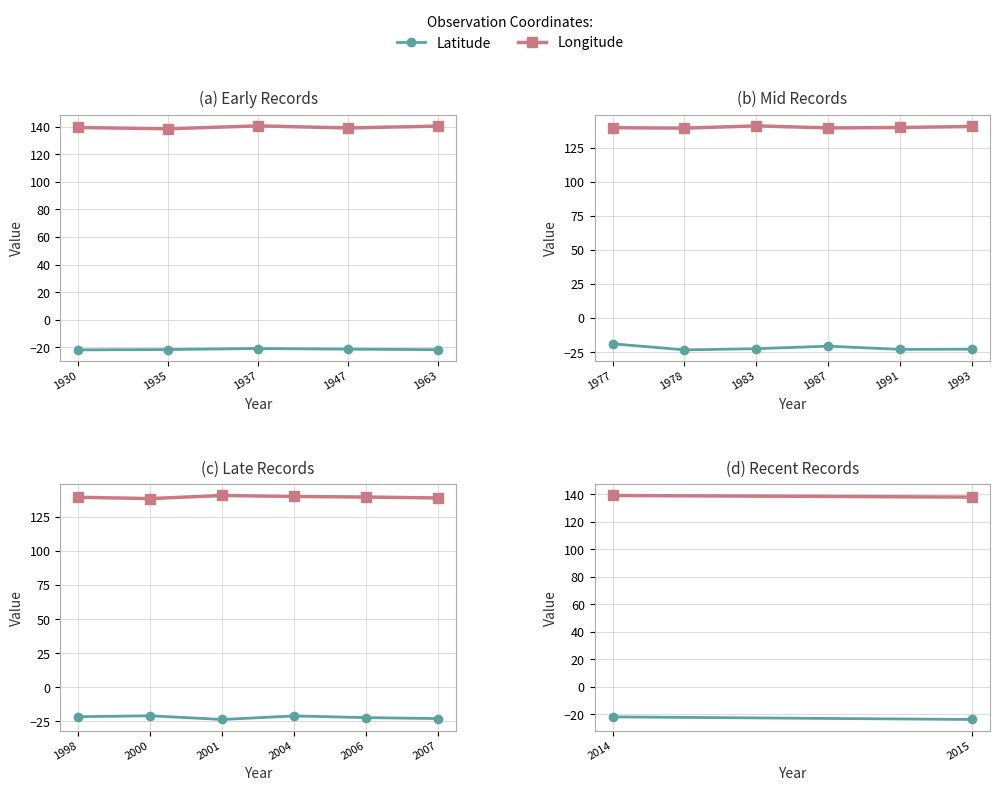

Which has a higher value, 2015 or 2014?

2014